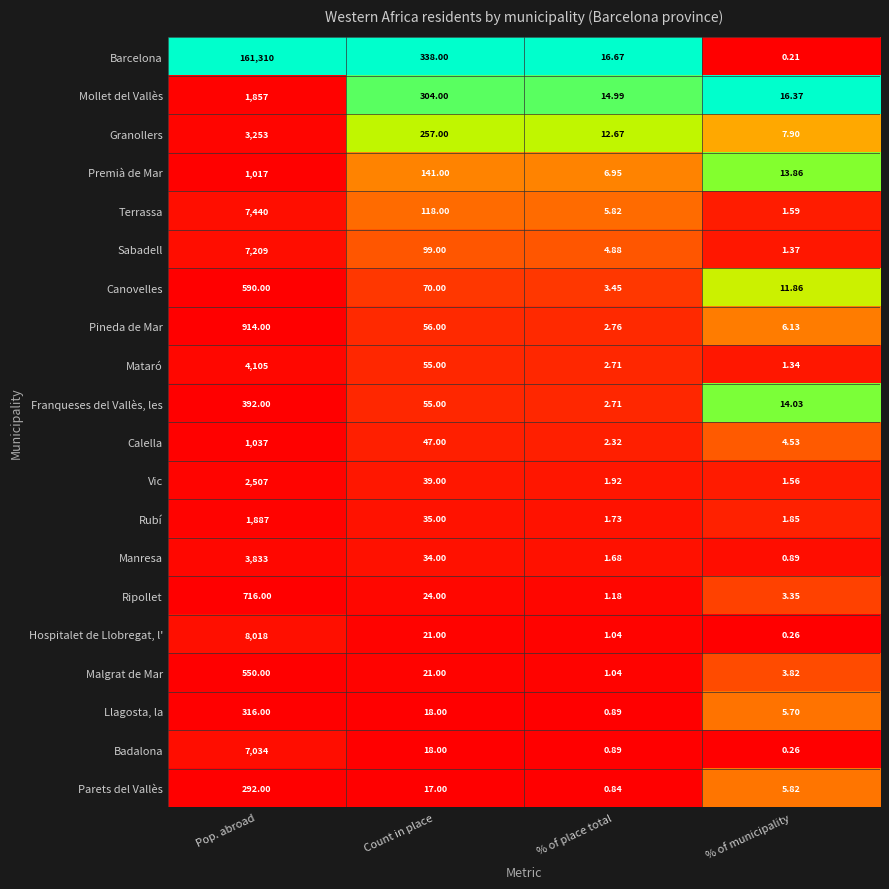

Between Count in place and % of municipality, which series saw the biggest shift?

Barcelona